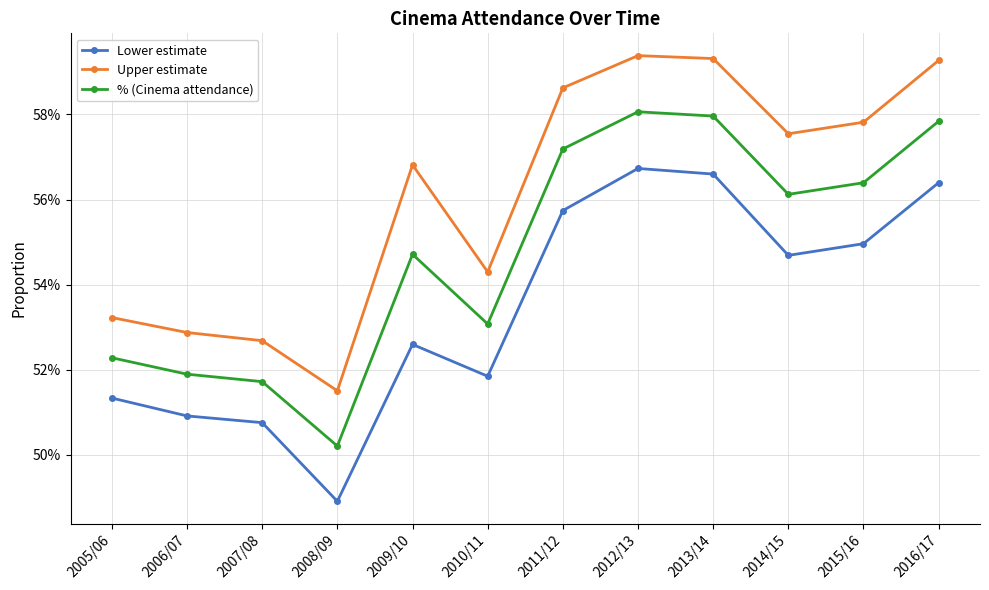

True or false: Lower estimate and Upper estimate intersect in this chart.

False